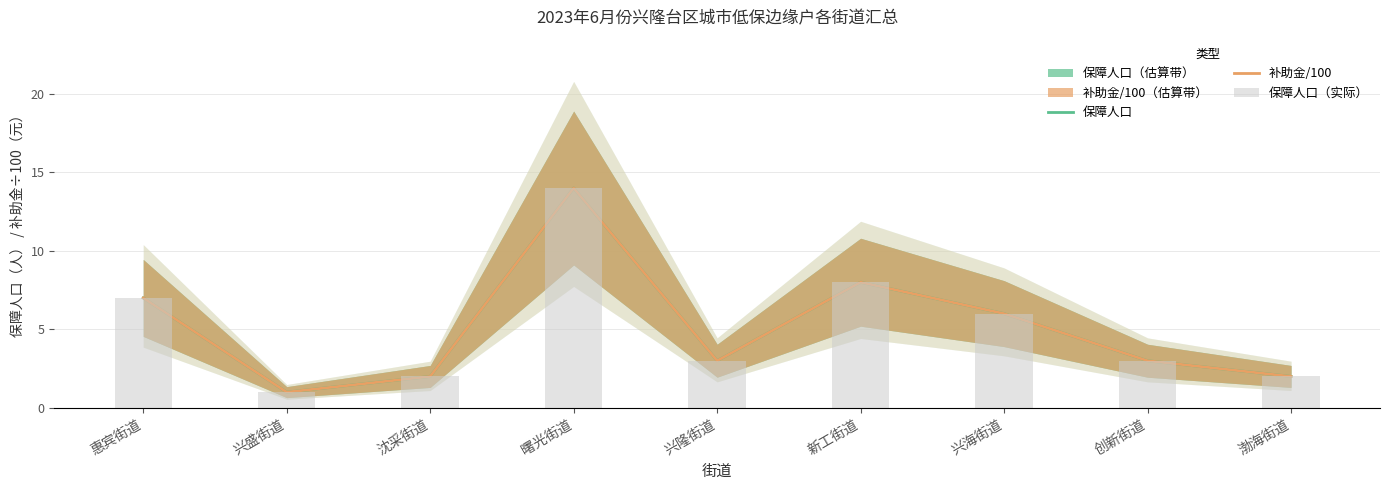

Are the bars horizontal?

No